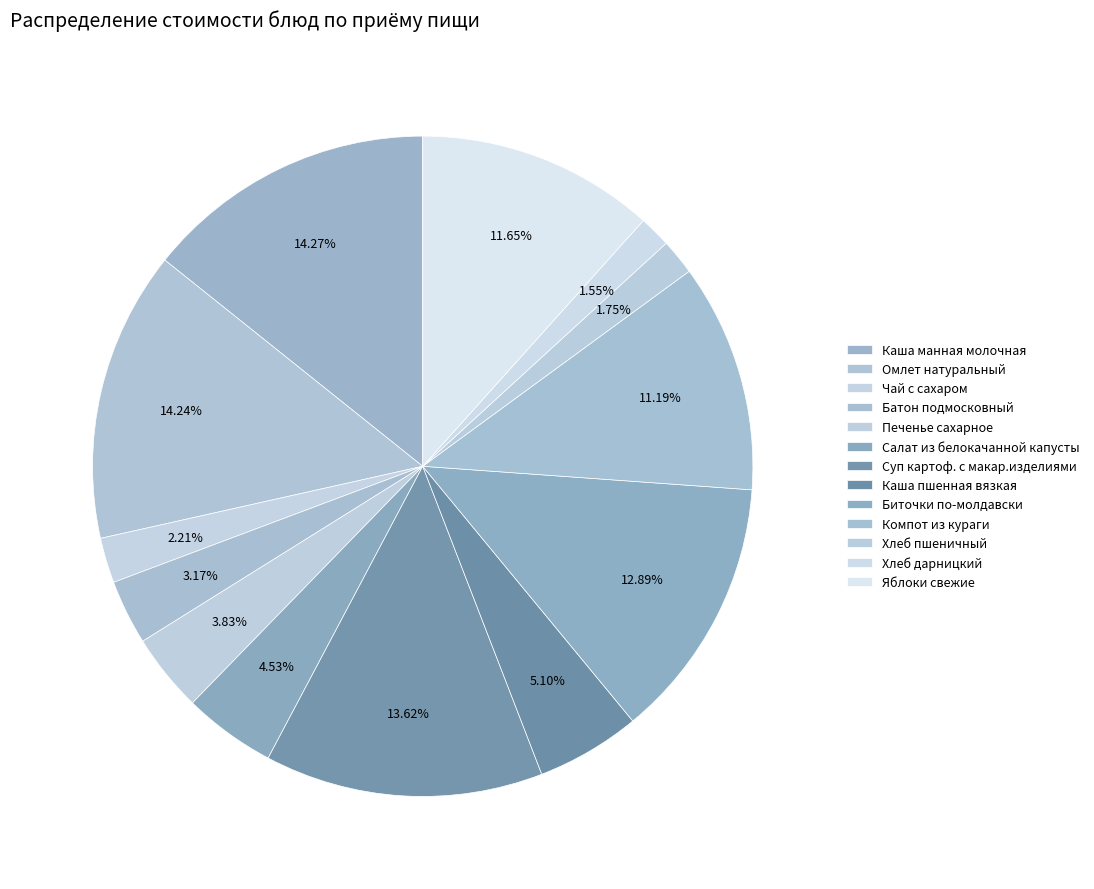

Count the number of slices in the pie.

13